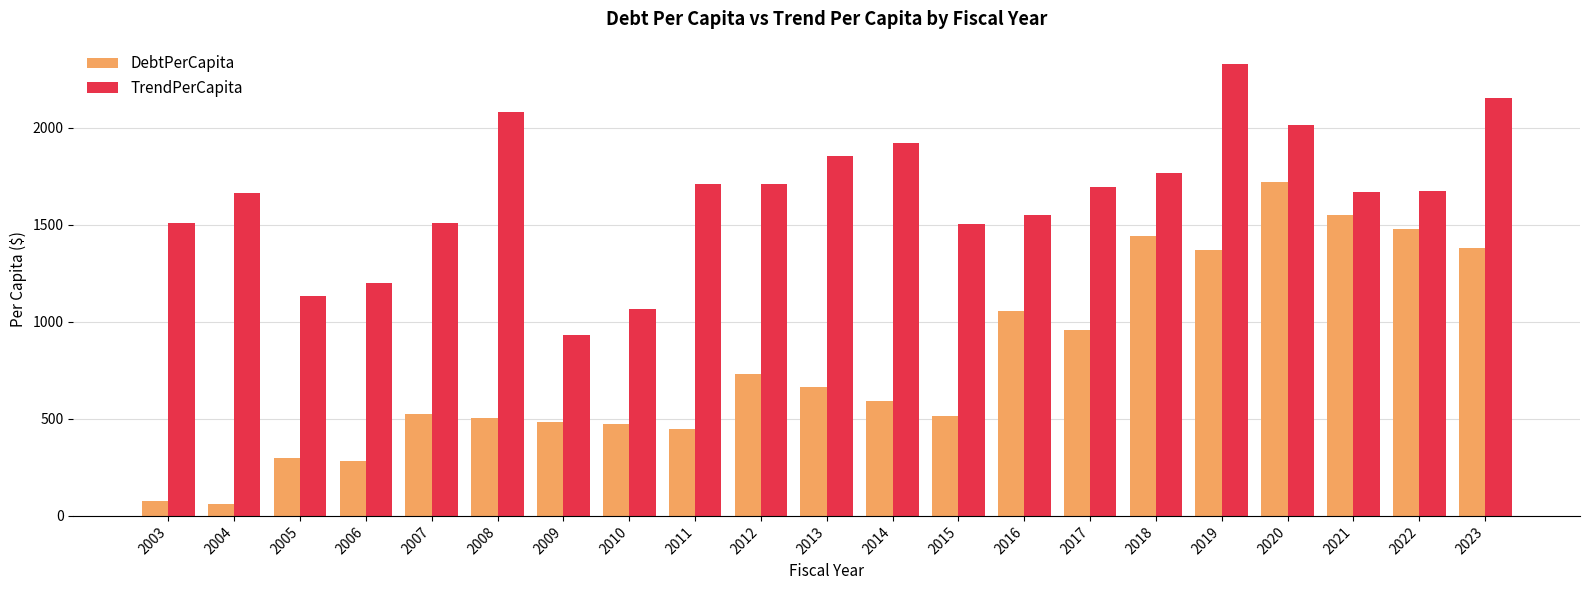

What is the sum of the TrendPerCapita values at 2012 and 2019?

4039.8